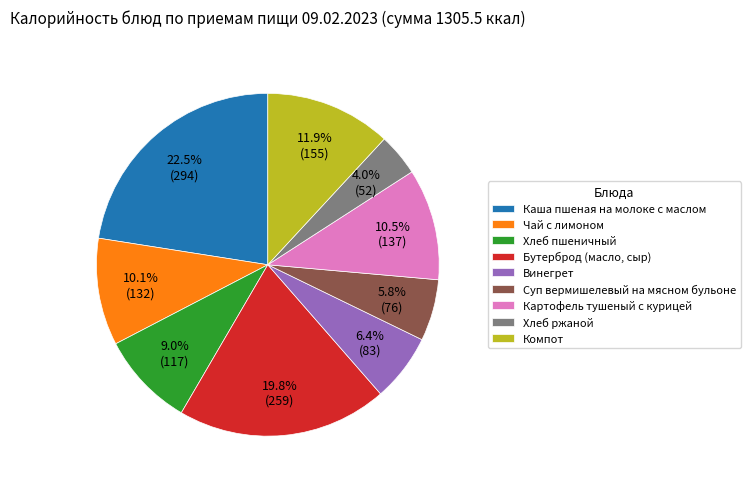

True or false: Чай с лимоном accounts for 10% of the total.

True